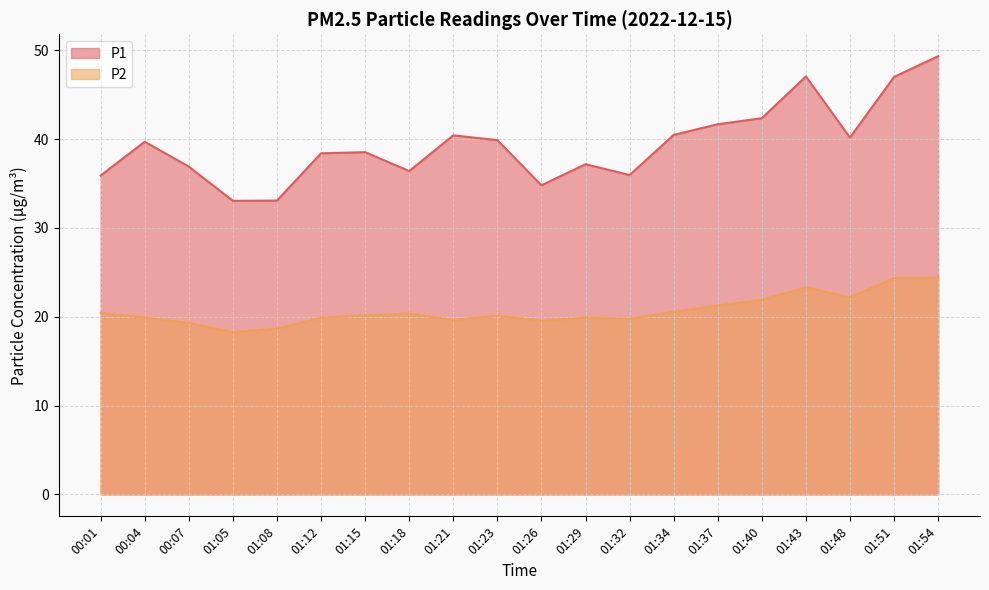

Which series has the largest total across all categories?

P1